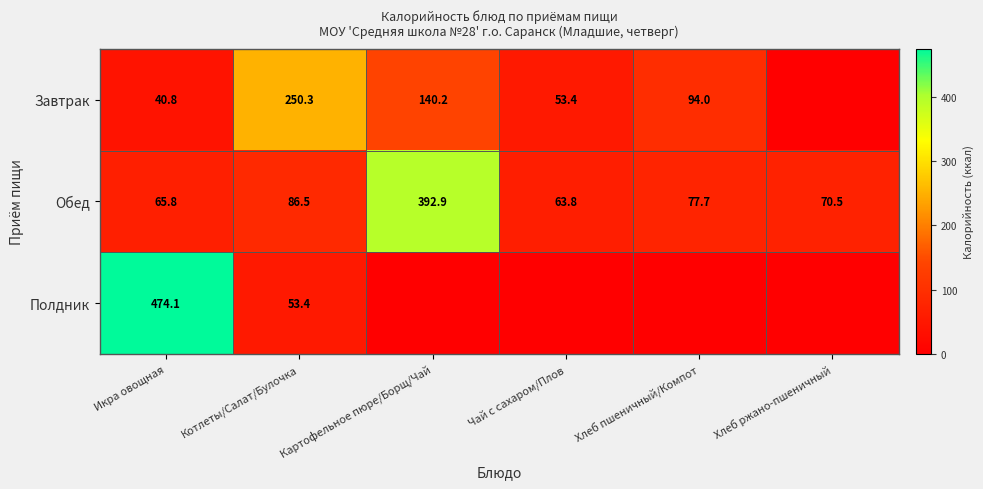

Rank the categories by Обед value from lowest to highest.

Чай с сахаром/Плов, Икра овощная, Хлеб ржано-пшеничный, Хлеб пшеничный/Компот, Котлеты/Салат/Булочка, Картофельное пюре/Борщ/Чай